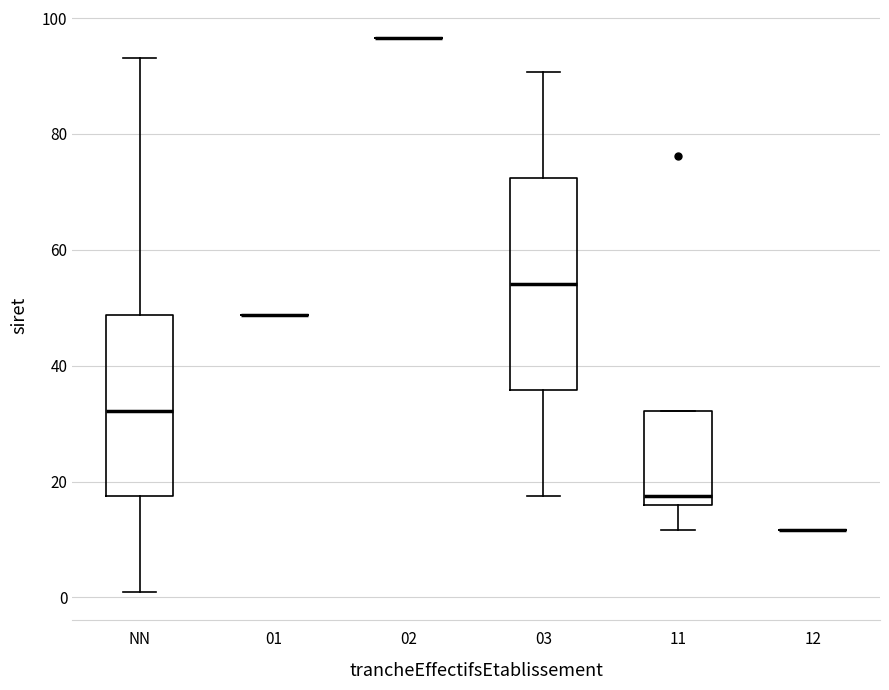

Reading left to right, transcribe this box plot: for each box, give where its median line is, the range the box spans, and where its two whiskers end, as read against the y-axis. The values are not printed on the chart, so give them approximately, as read against the axis.

NN: median 32, box 18 to 48, whiskers 0 to 94
01: box collapsed to a line at 48, whiskers 48 to 48
02: box collapsed to a line at 96, whiskers 96 to 96
03: median 54, box 36 to 72, whiskers 18 to 90
11: median 18, box 16 to 32, whiskers 12 to 32
12: box collapsed to a line at 12, whiskers 12 to 12